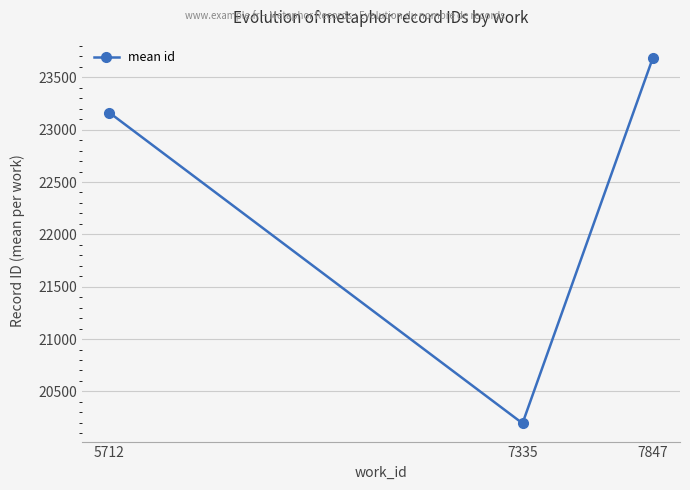

What is the change in value from 5712 to 7335?

-2966.4